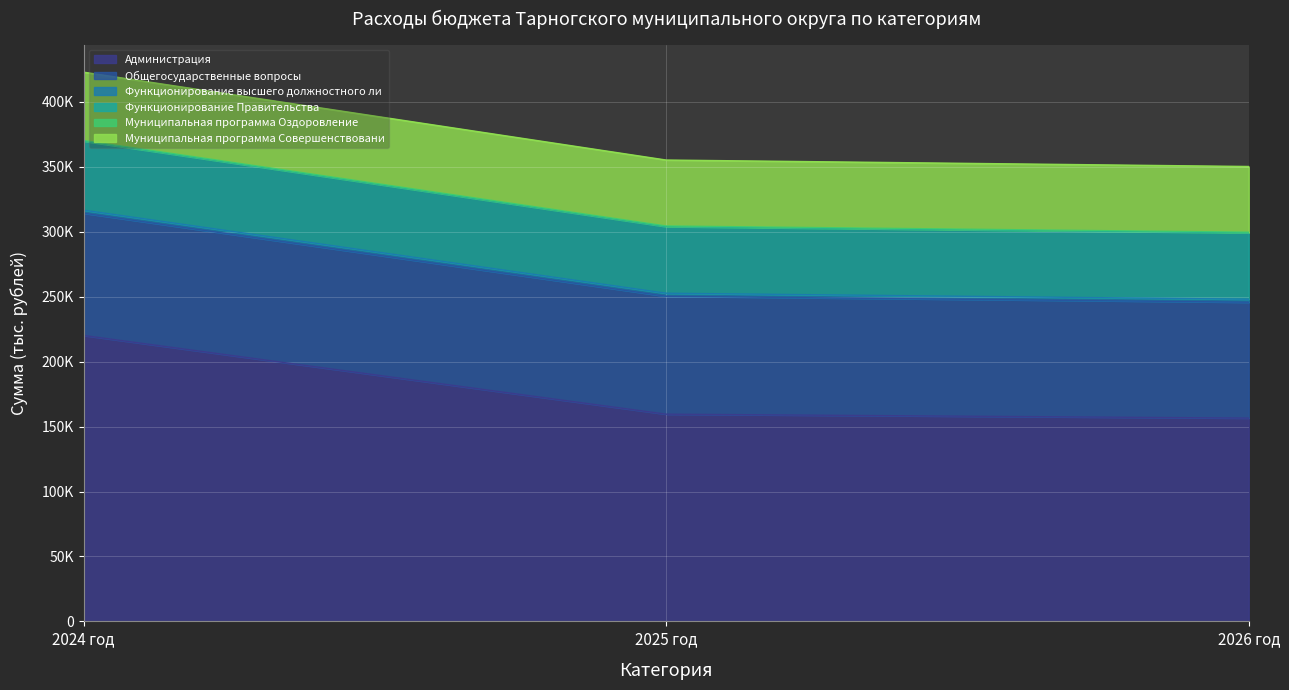

How many values in the 2026 год series exceed 51092?

3